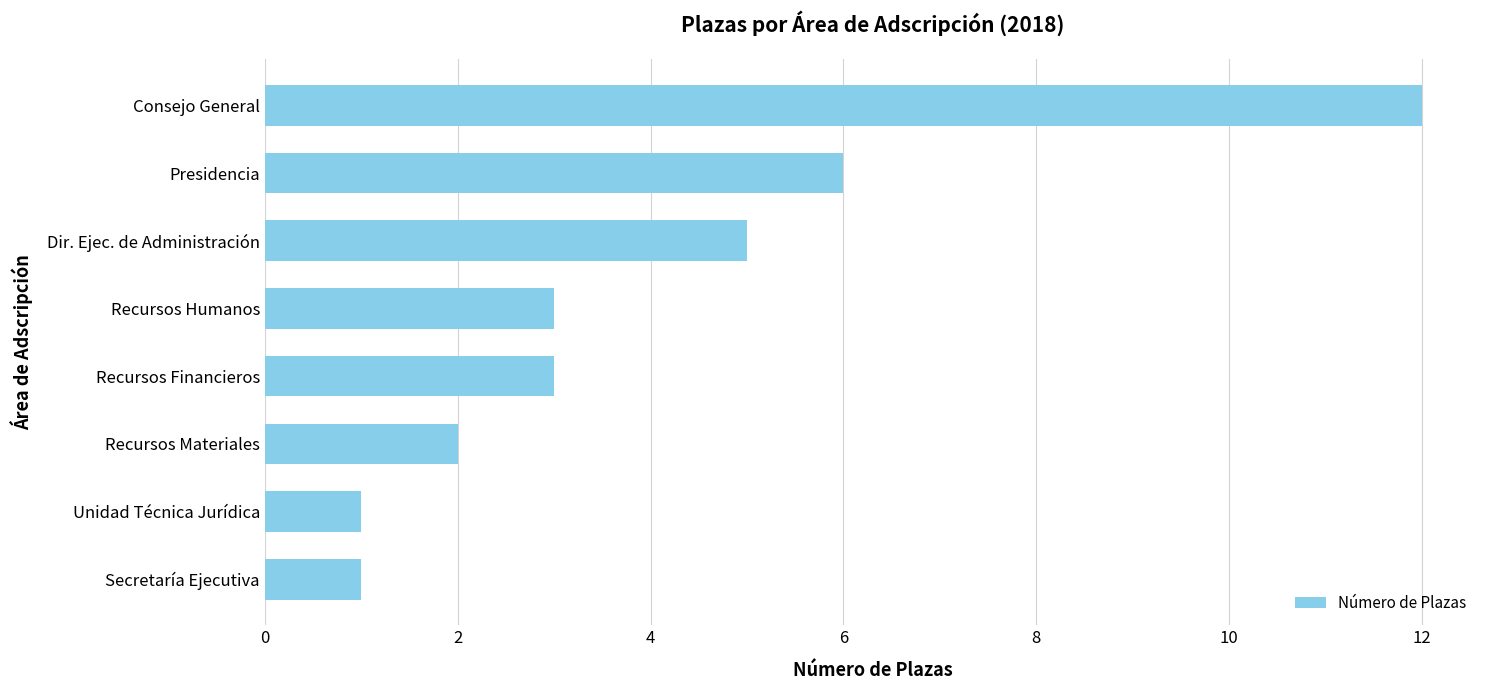

What is the greatest value displayed?

12